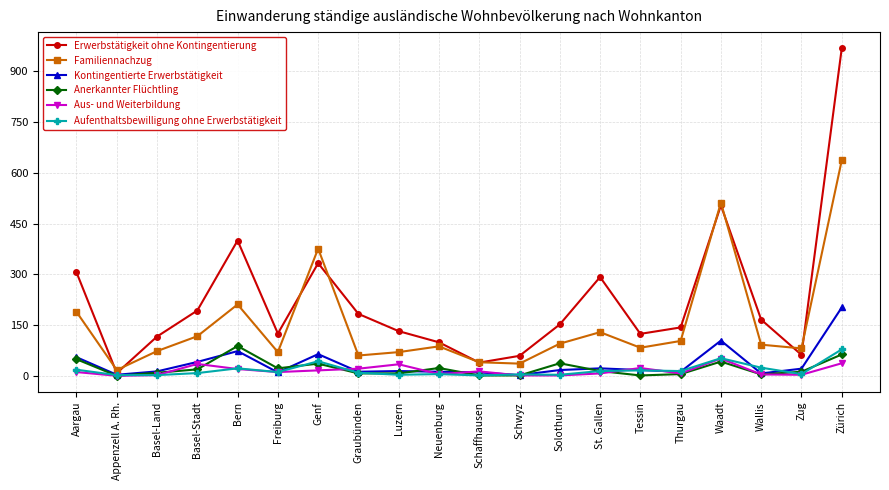

What is the value of the Familiennachzug point at the 7th from the left?

376